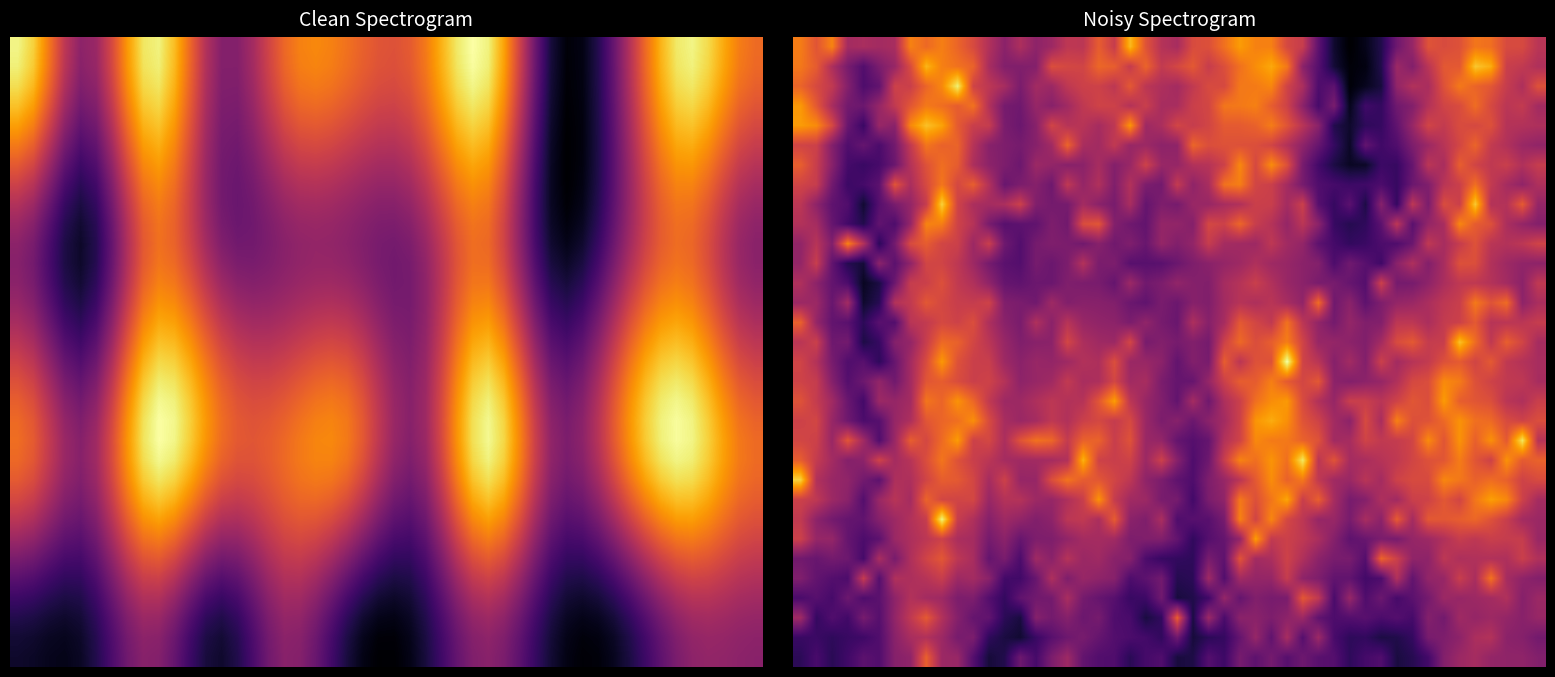

The value of Animer une démarche agile et innovante at Niveau 3 (Maîtrise) is 5. True or false?

False